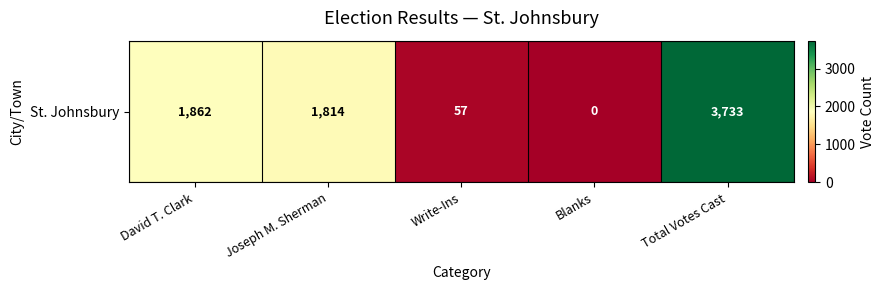

List the labels in order of value, smallest first.

Blanks, Write-Ins, Joseph M. Sherman, David T. Clark, Total Votes Cast